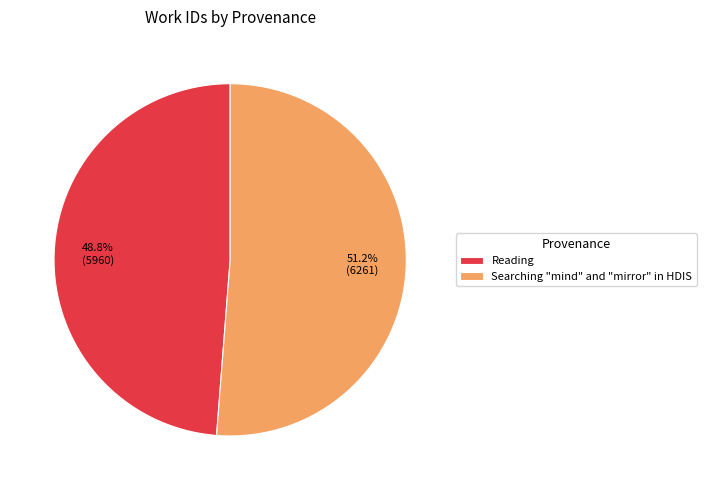

Is it true that Reading is 61% of the pie?

False